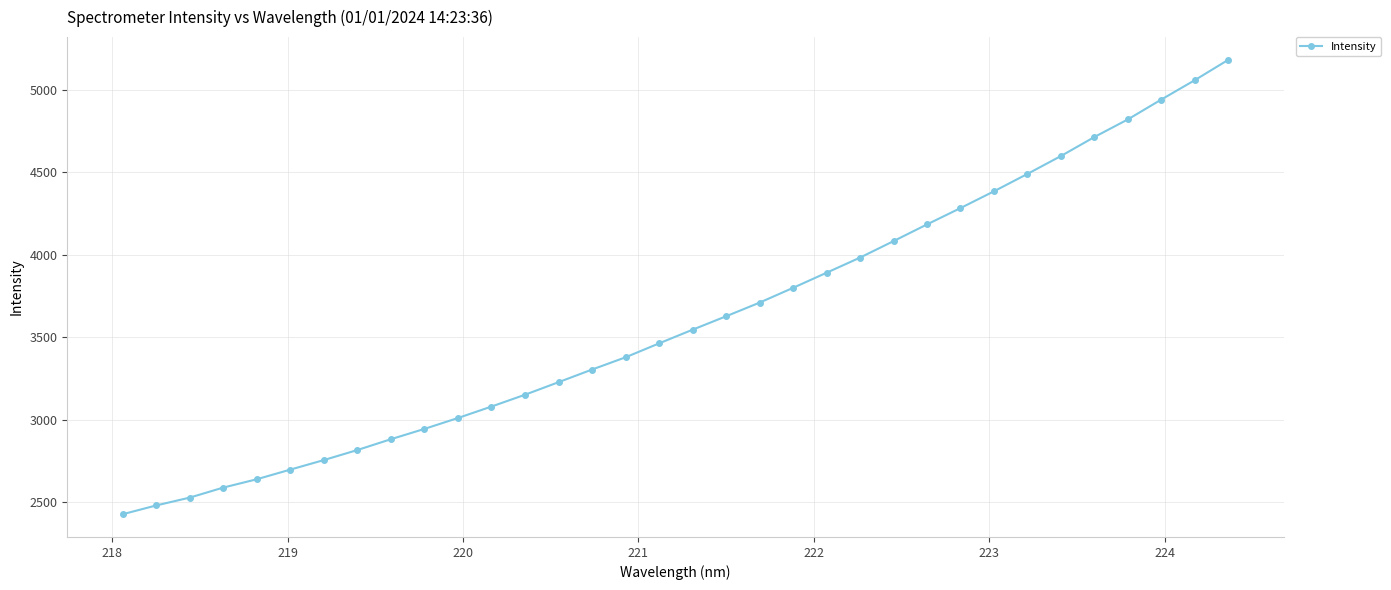

What is the average value?

3607.3